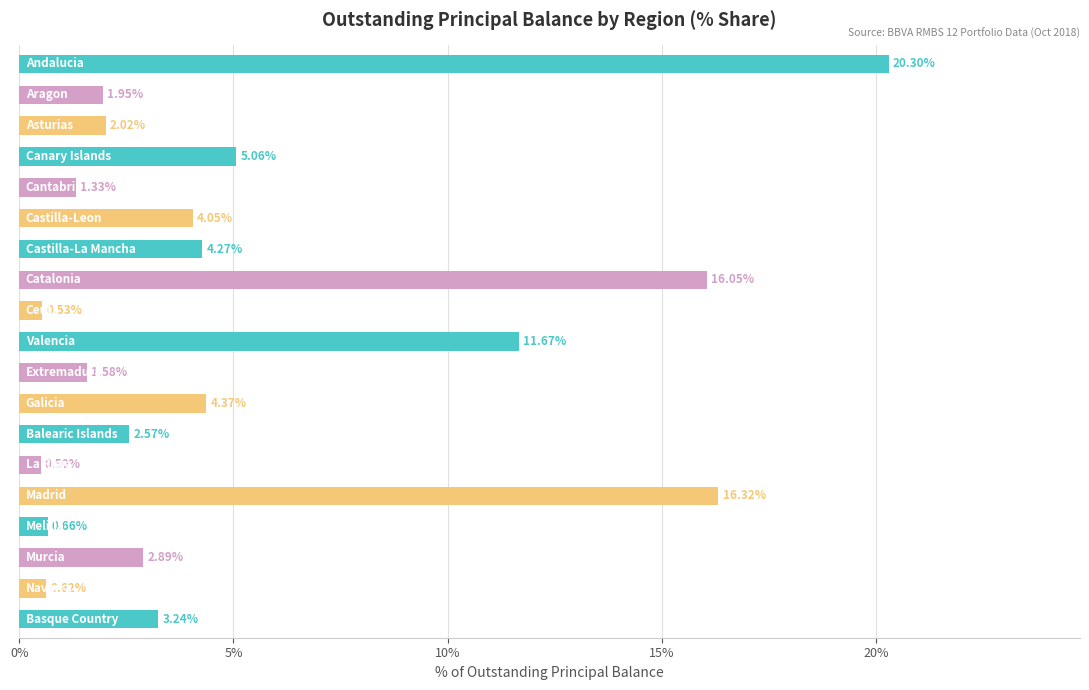

What is the difference between the maximum and minimum values?

19.8